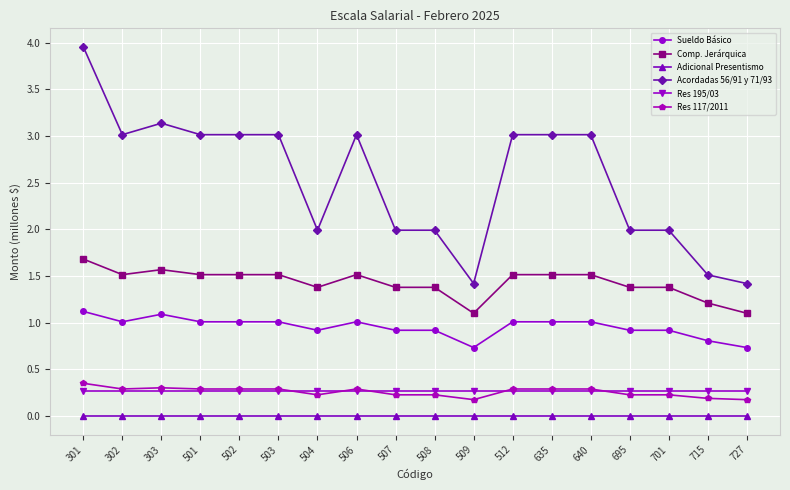

What is the value of the Sueldo Básico point at the 1st from the left?

1.1